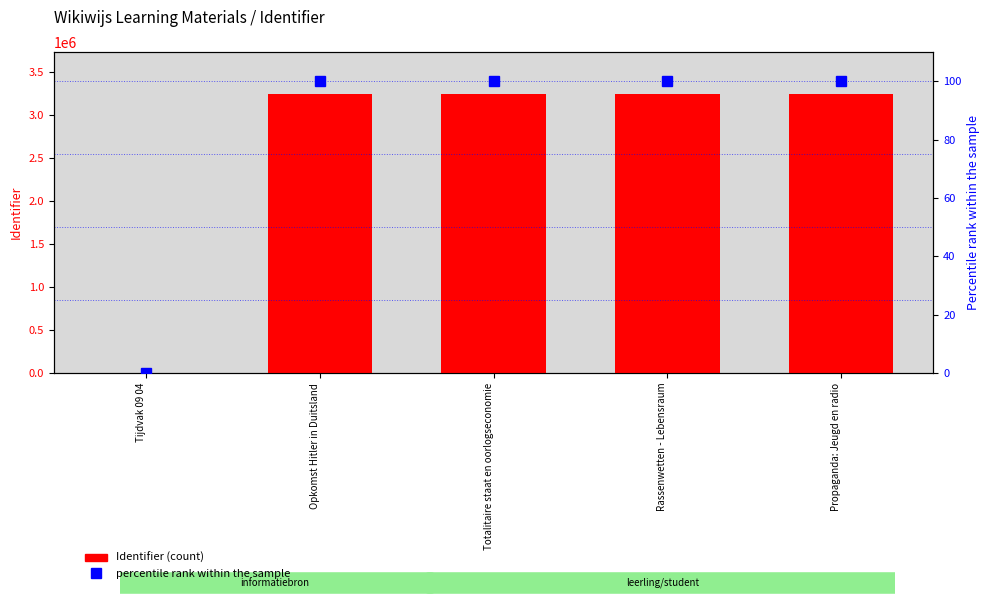

What is the value of the percentile rank within the sample bar at the 3rd from the left?

100